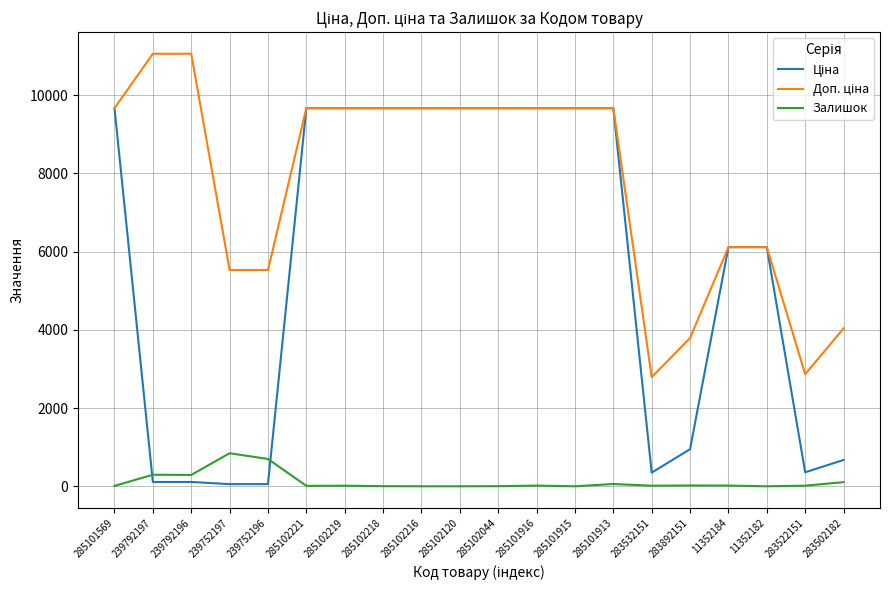

What is the maximum value for Залишок?

845.0